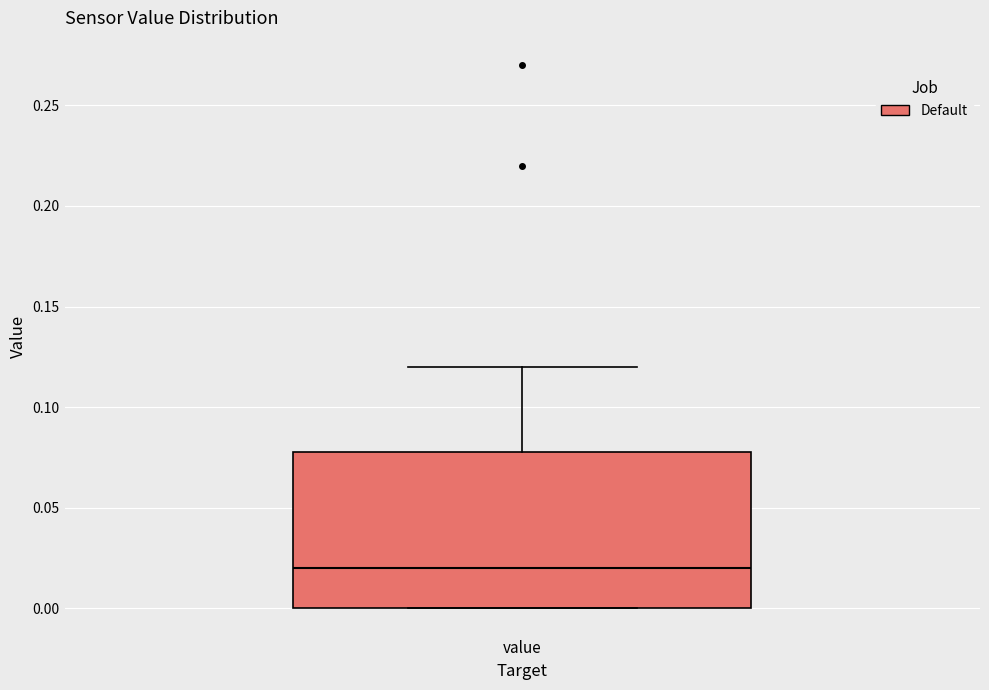

Transcribe this box plot: give where the median line is, the range the box spans, and where the two whiskers end, as read against the y-axis. The values are not printed on the chart, so give them approximately, as read against the axis.

median 0.02, box 0.00 to 0.08, whiskers 0.00 to 0.12